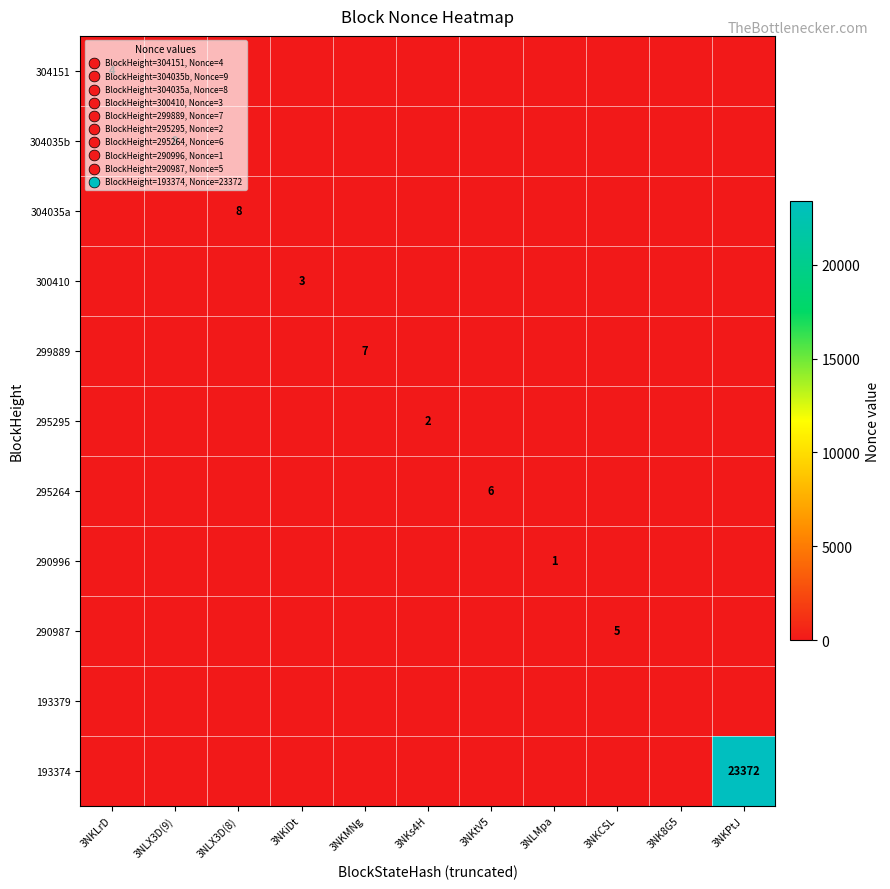

True or false: 295264 has a value of -3 at 3NKPtJ.

False